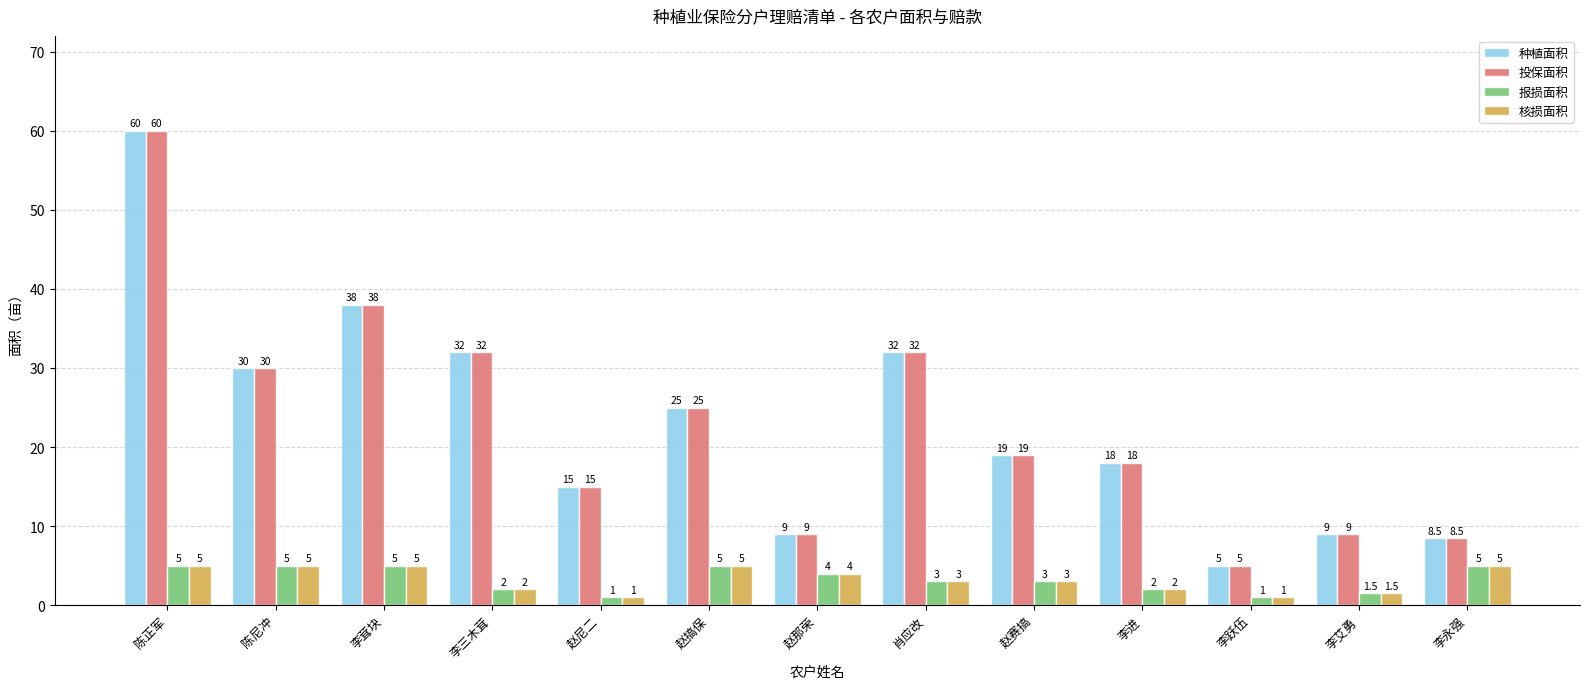

Reading left to right, transcribe all the data shown in this chart.

种植面积: 60.0	30.0	38.0	32.0	15.0	25.0	9.0	32.0	19.0	18.0	5.0	9.0	8.5
投保面积: 60.0	30.0	38.0	32.0	15.0	25.0	9.0	32.0	19.0	18.0	5.0	9.0	8.5
报损面积: 5.0	5.0	5.0	2.0	1.0	5.0	4.0	3.0	3.0	2.0	1.0	1.5	5.0
核损面积: 5.0	5.0	5.0	2.0	1.0	5.0	4.0	3.0	3.0	2.0	1.0	1.5	5.0